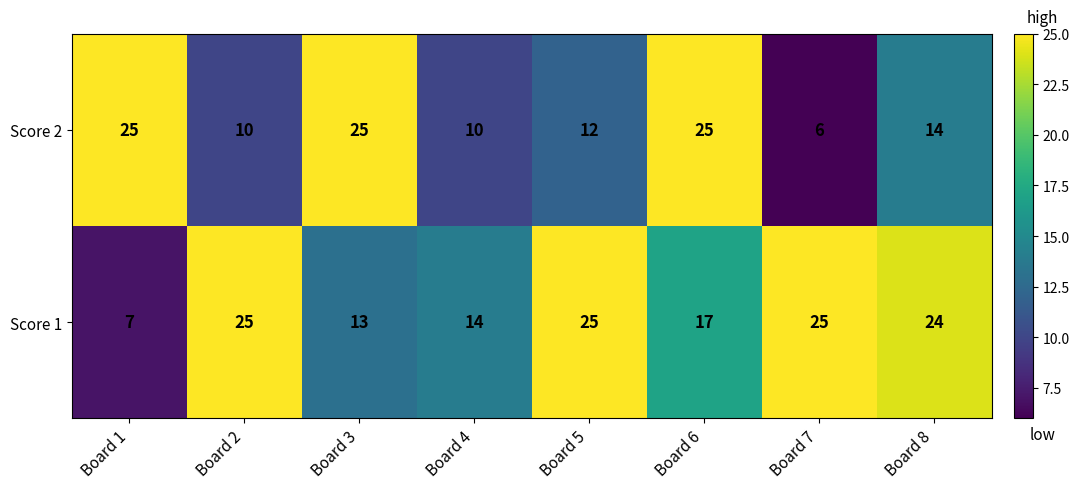

Is the value of Score 2 at Board 4 greater than the value of Score 1 at Board 6?

No